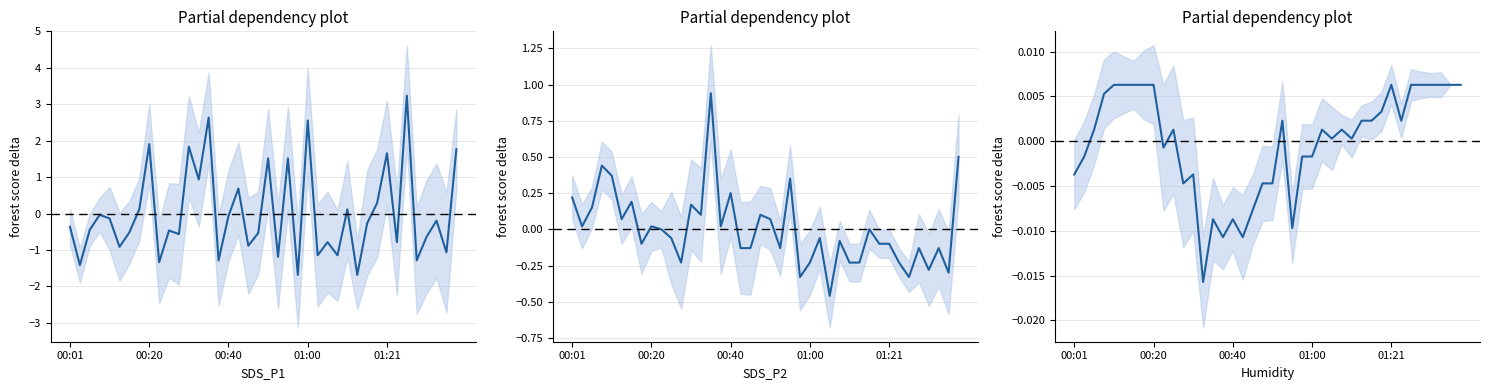

What is the spread (max minus min) of values at 01:00?

2.8